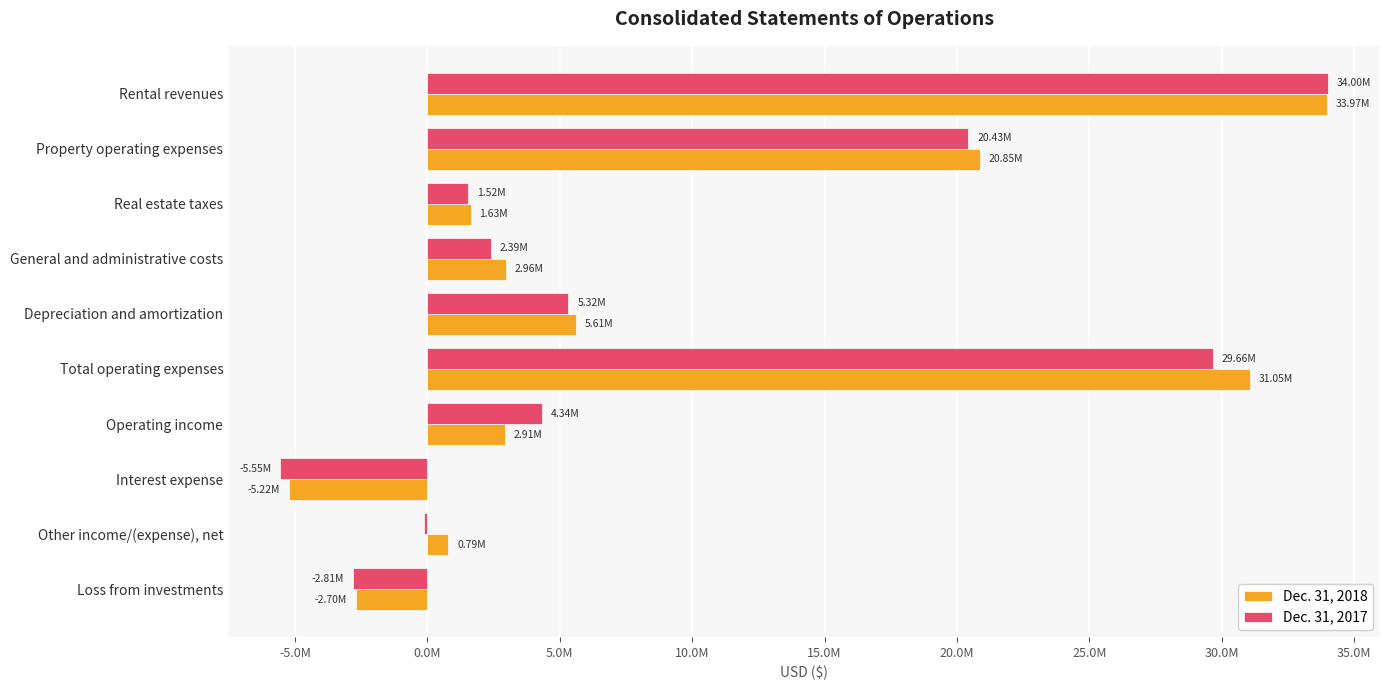

Which series has the largest total across all categories?

Dec. 31, 2018